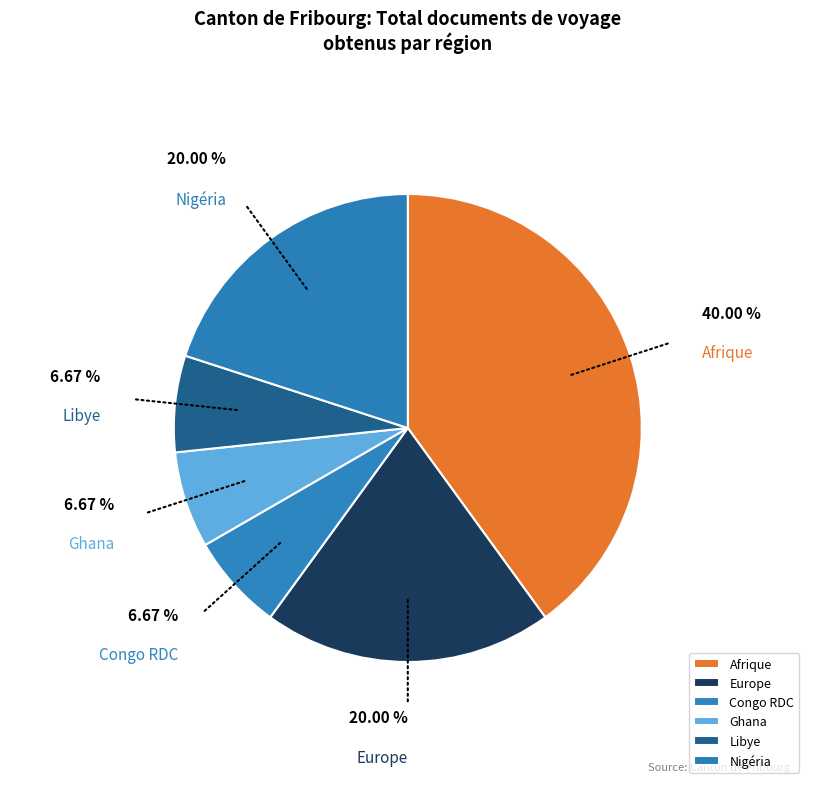

Do Nigéria and Afrique together represent more than half of the pie?

Yes